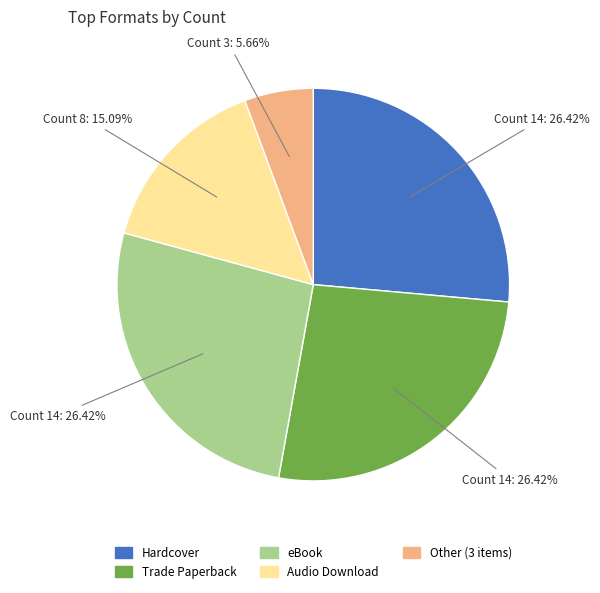

Which slice is the smallest?

Other